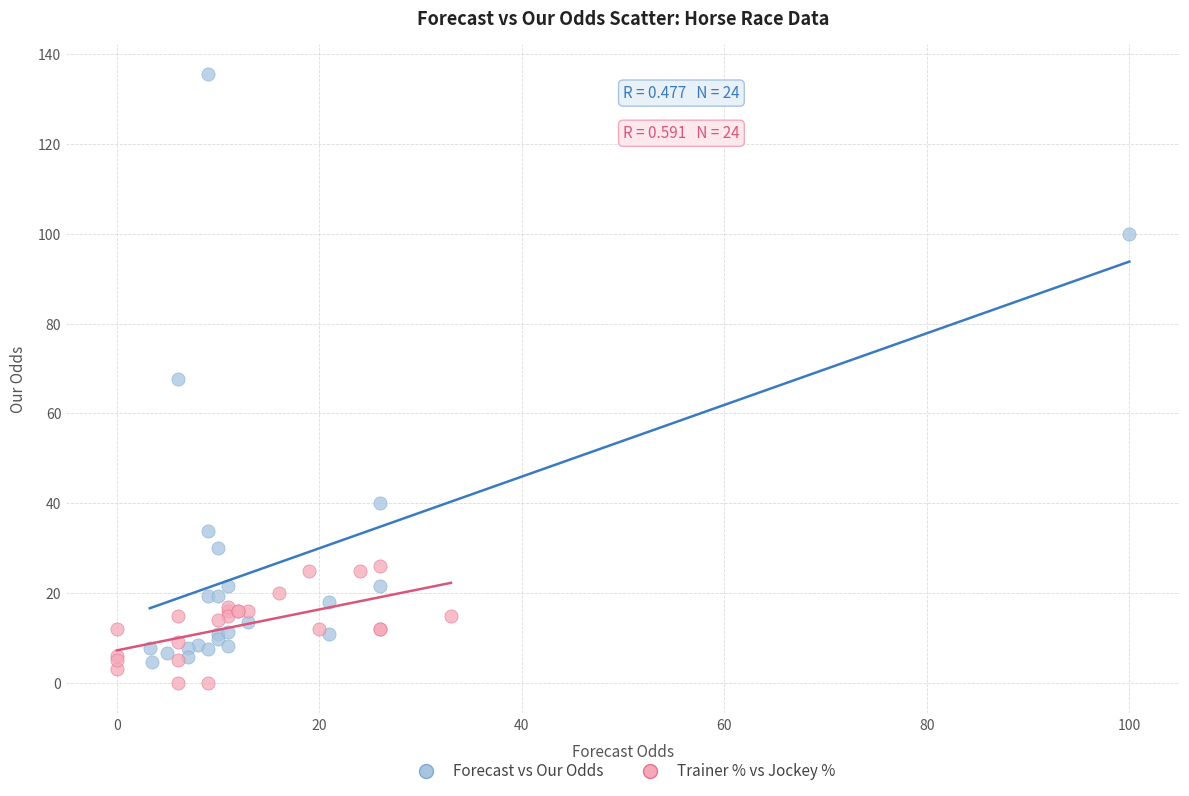

Which series contains the highest Y value?

Forecast vs Our Odds